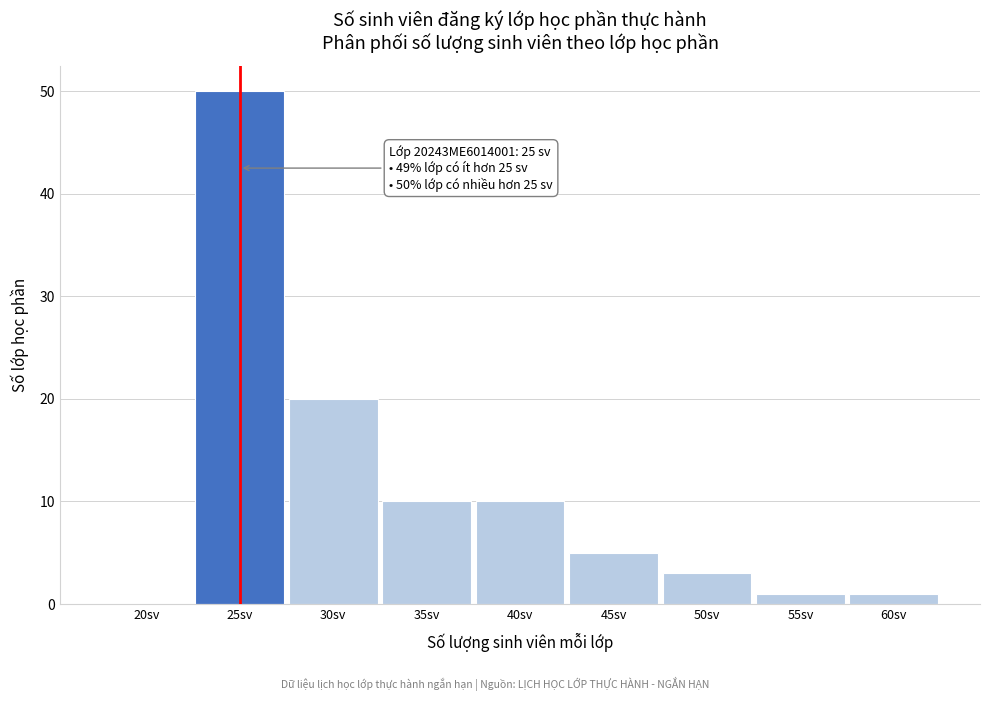

Reading right to left, what are all the values shown in this chart?

60sv=1	55sv=1	50sv=3	45sv=5	40sv=10	35sv=10	30sv=20	25sv=50	20sv=0